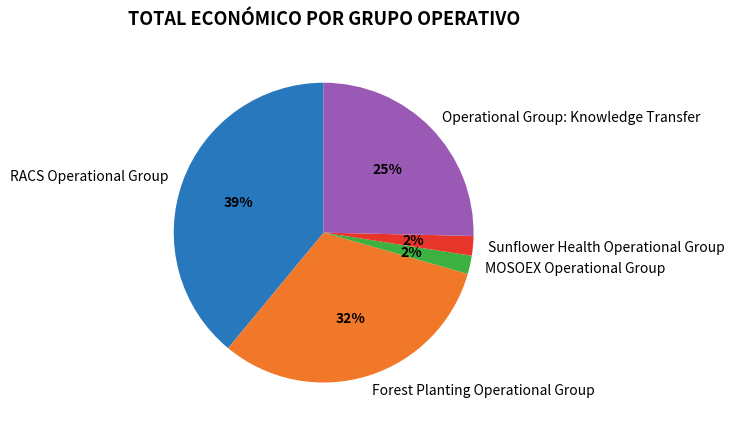

How many segments does this pie chart have?

5